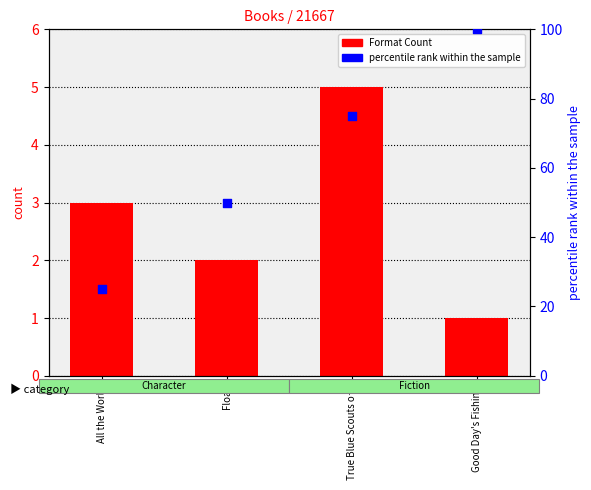

Which series has the largest total across all categories?

percentile rank within the sample